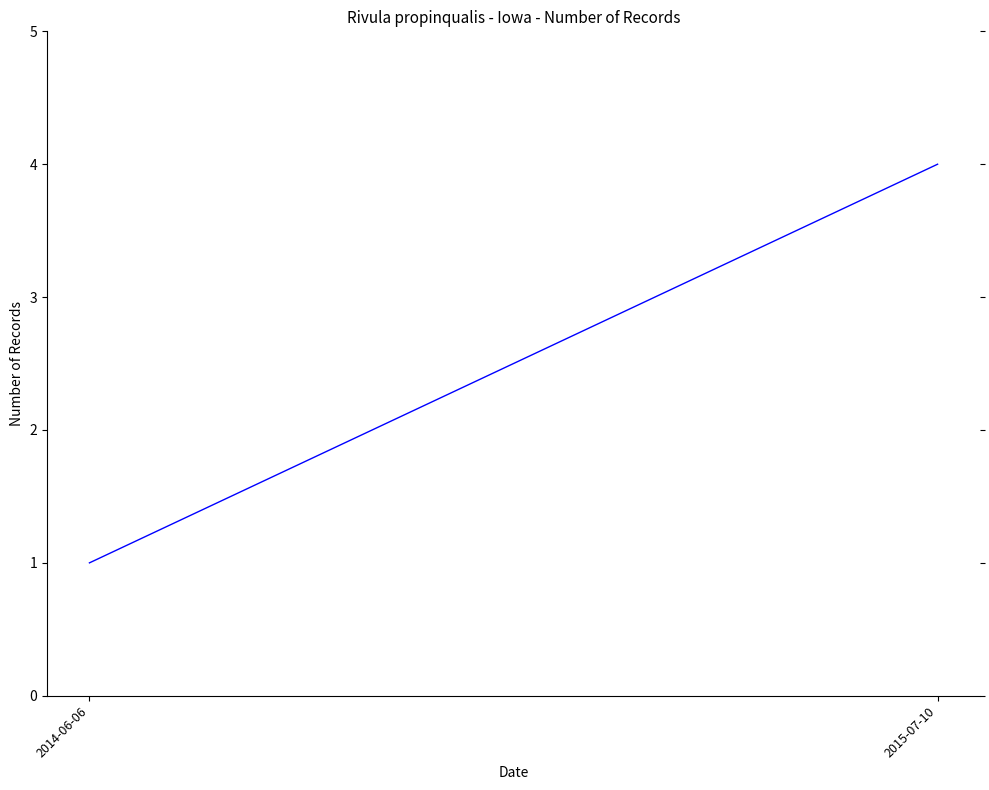

What is the difference between the values at 2015-07-10 and 2014-06-06?

3